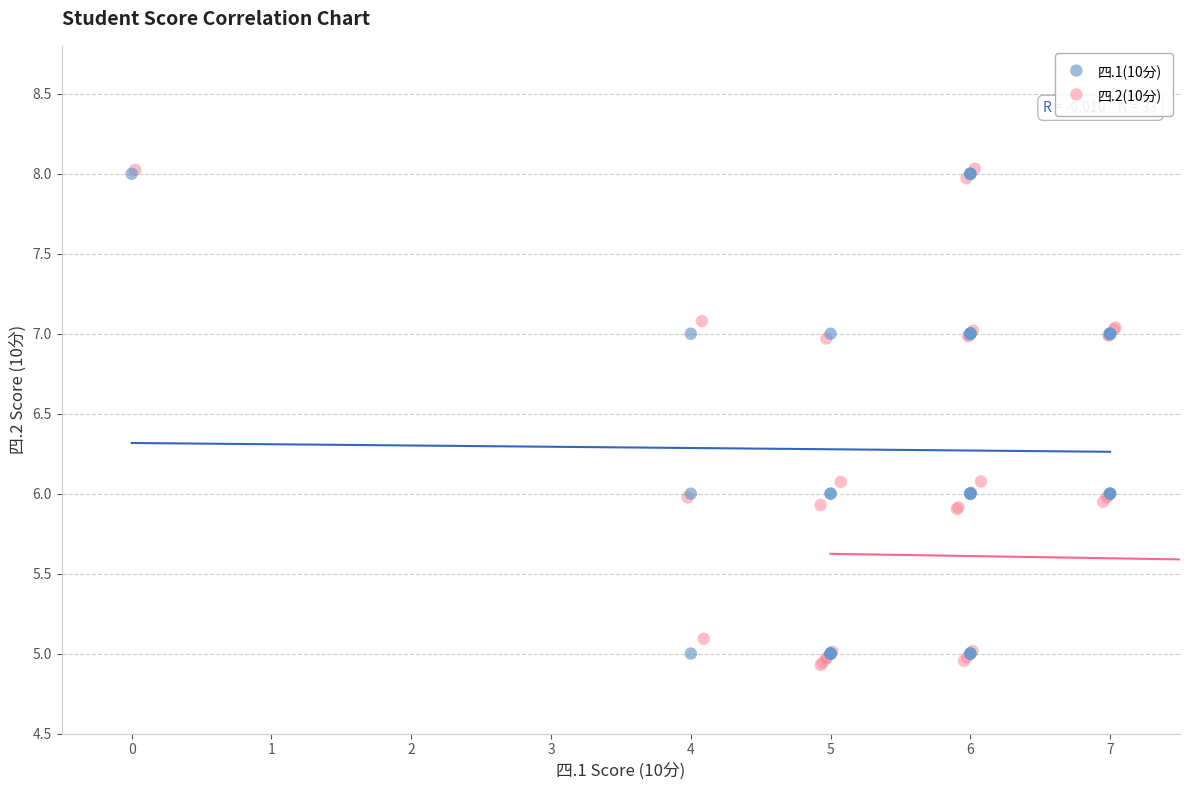

What are all the series names shown in the legend?

四.1(10分), 四.2(10分)